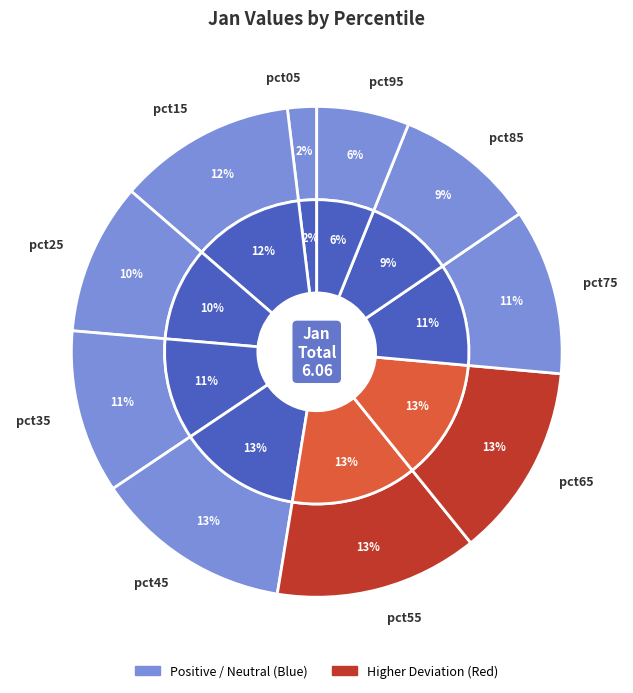

Is it true that pct15 is 12% of the pie?

True